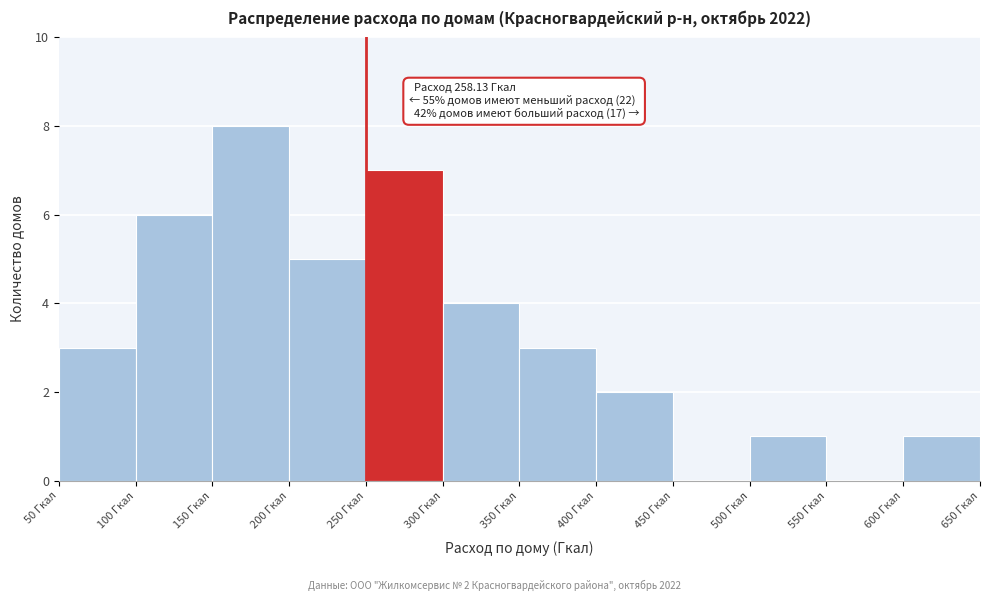

Over which range of the x-axis is the bar tallest?

150 to 200